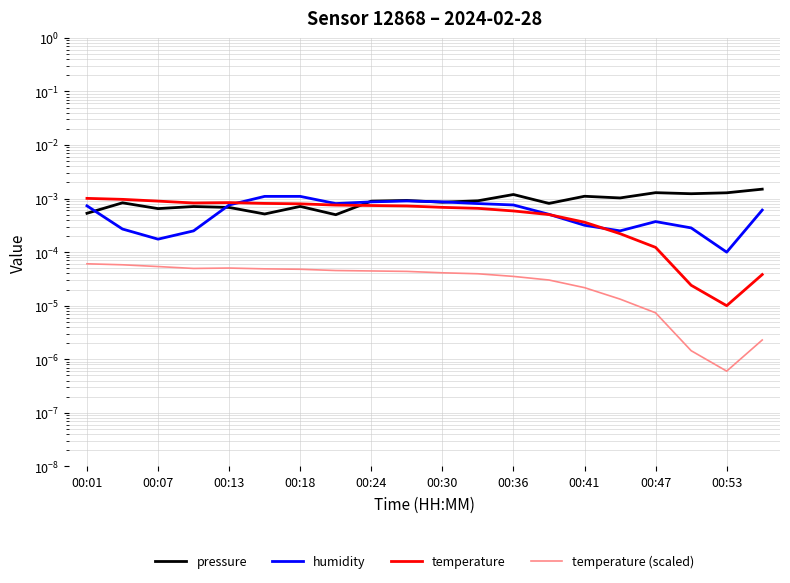

Between which two adjacent categories do pressure and humidity first intersect?

00:01 and 00:07